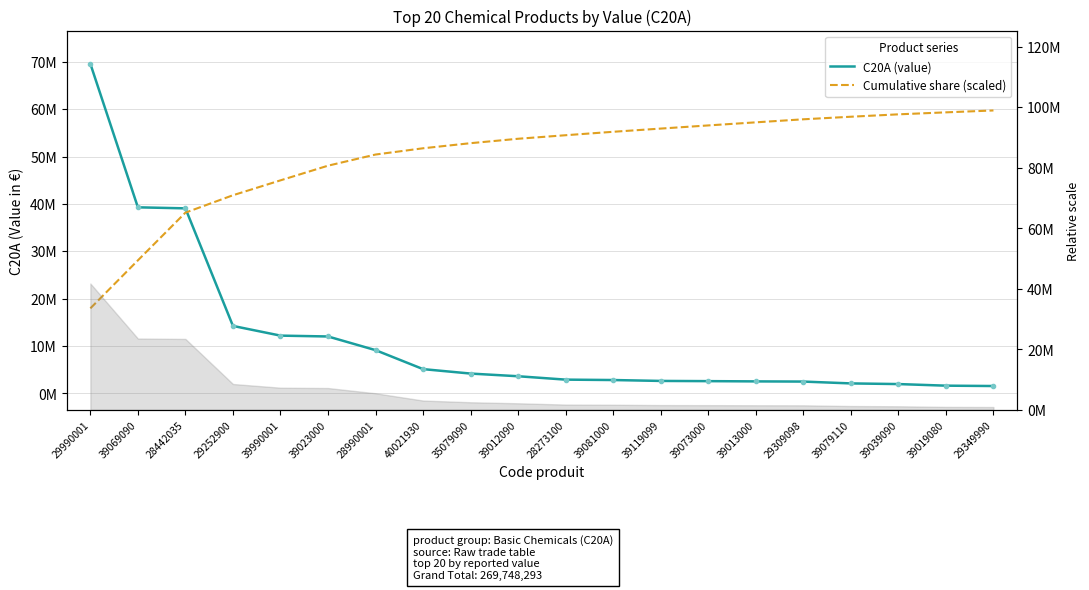

What is the difference between the second highest and second lowest values in the Cumulative share (scaled) series?

31244052.1